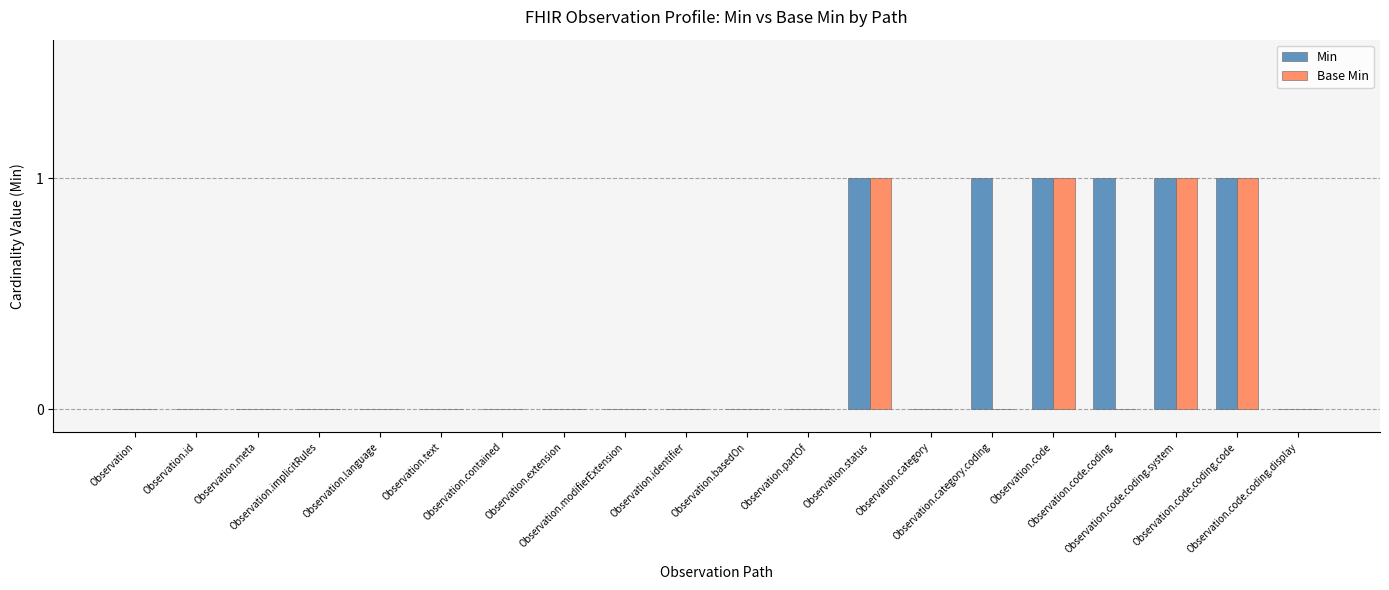

The value of Min at Observation.code.coding.display is 0. True or false?

True